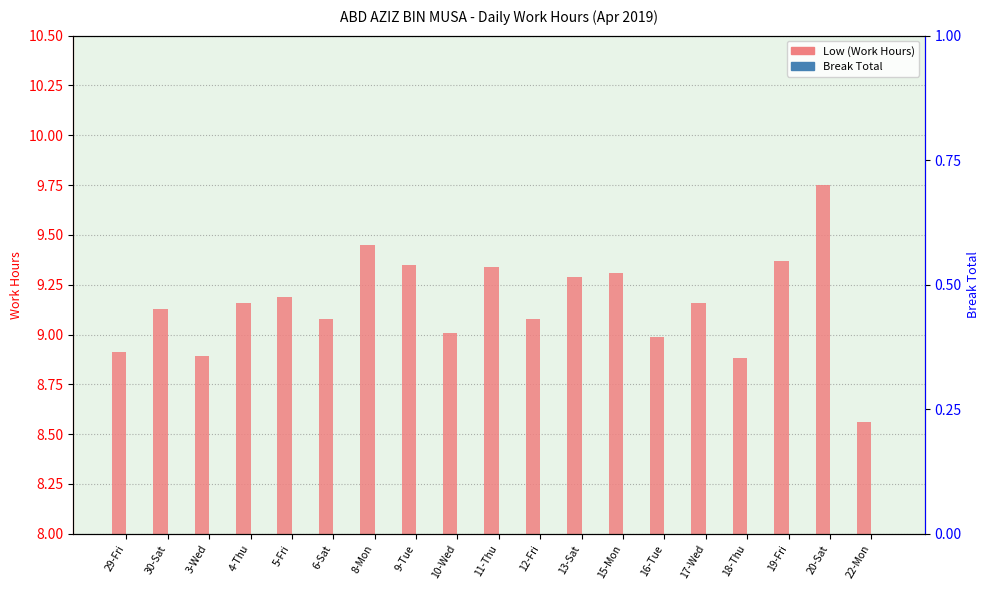

Rank the categories by Low (Work Hours) value from lowest to highest.

22-Mon, 18-Thu, 3-Wed, 29-Fri, 16-Tue, 10-Wed, 6-Sat, 12-Fri, 30-Sat, 4-Thu, 17-Wed, 5-Fri, 13-Sat, 15-Mon, 11-Thu, 9-Tue, 19-Fri, 8-Mon, 20-Sat